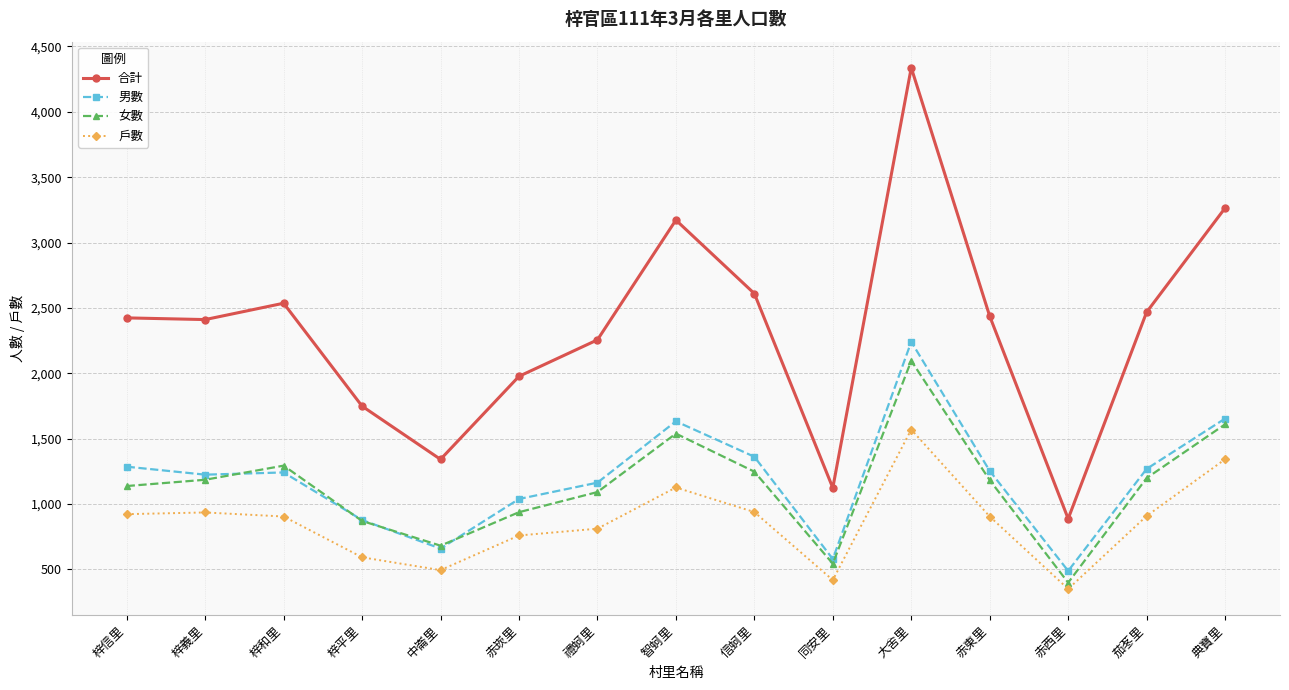

What is the label of the 11th point from the right?

中崙里